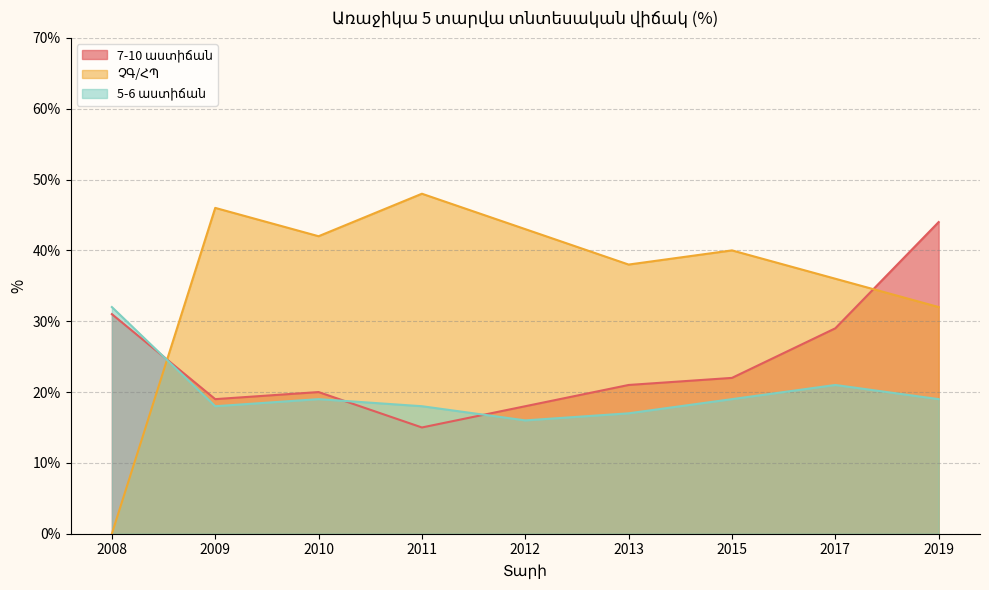

Reading right to left, list all the values displayed in this chart.

7-10 աստիճան: 44	29	22	21	18	15	20	19	31
ՉԳ/ՀՊ: 32	36	40	38	43	48	42	46	0
5-6 աստիճան: 19	21	19	17	16	18	19	18	32